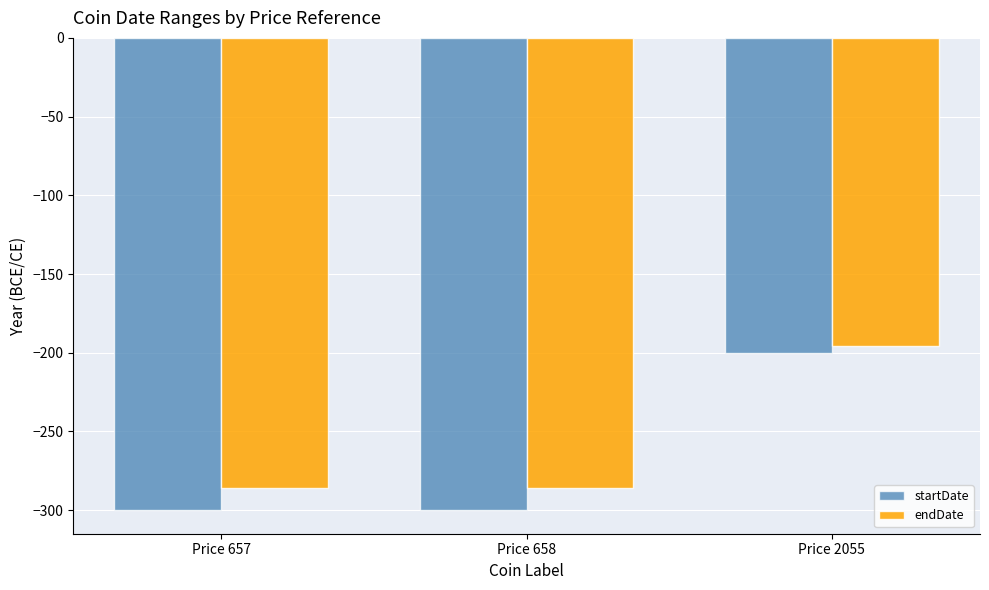

What is the highest value of the endDate series?

-196